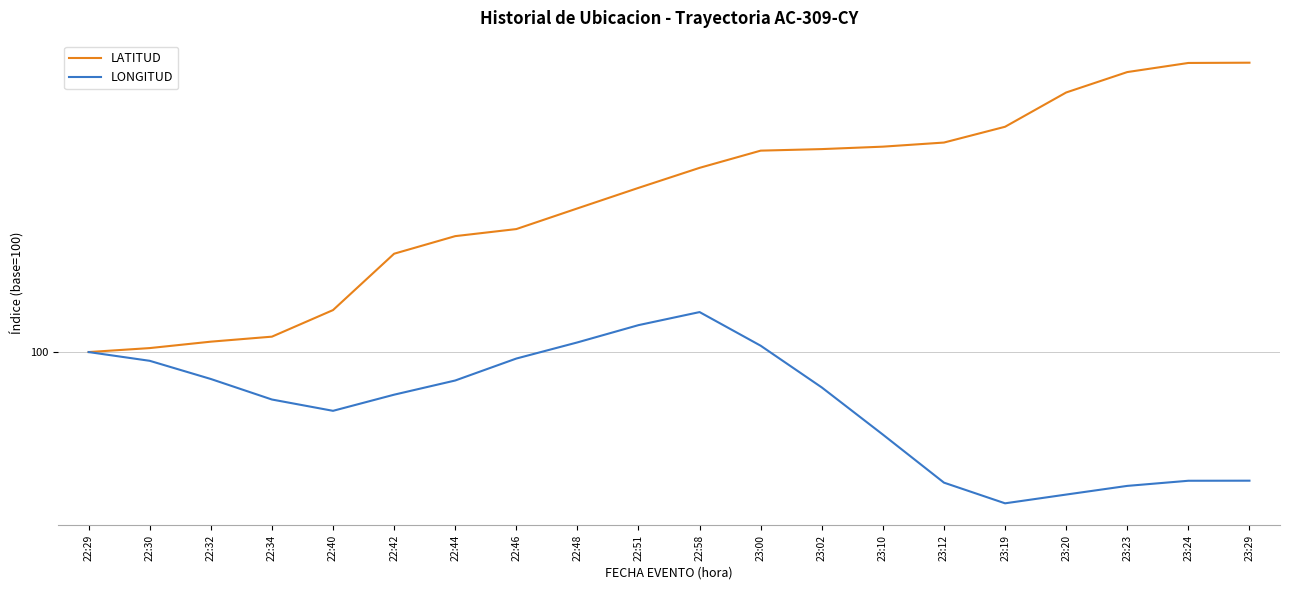

True or false: LONGITUD and LATITUD cross at least once.

False